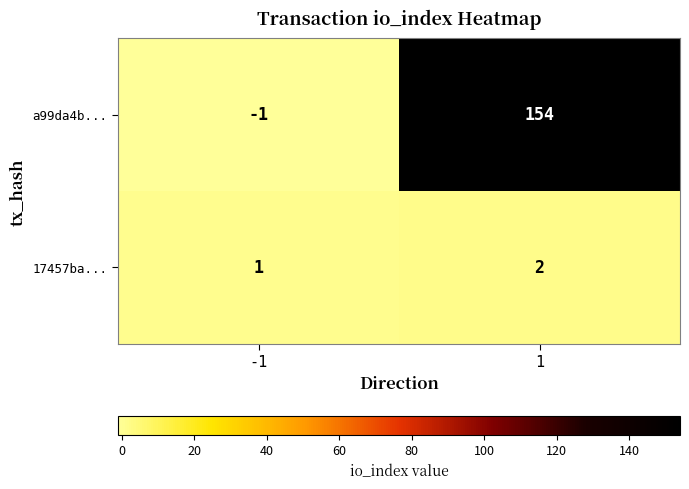

What is the highest value of the a99da4b... series?

154